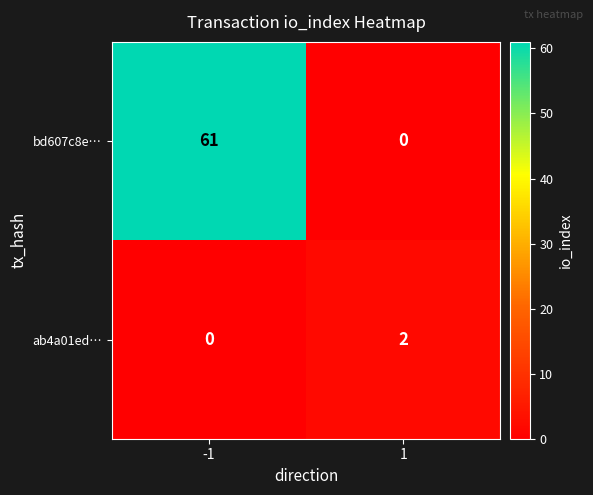

List the labels in order of ab4a01ed… value, largest first.

1, -1